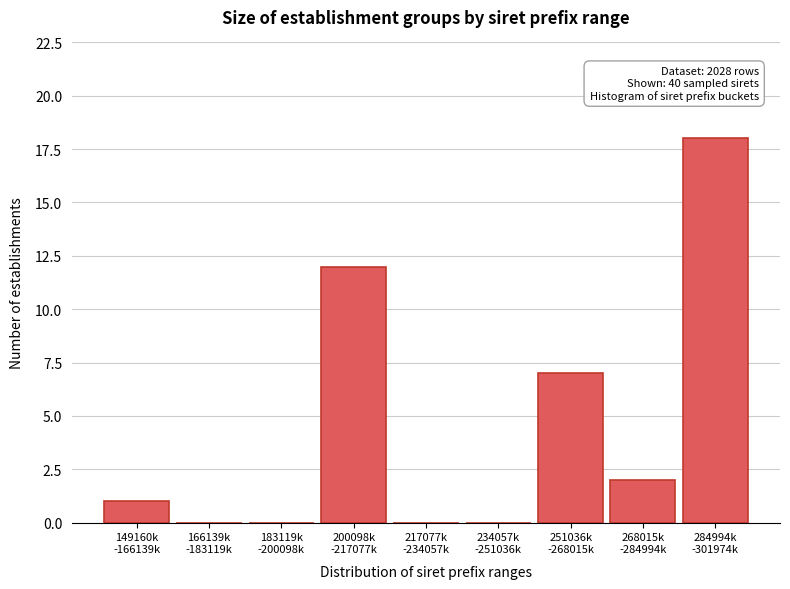

What is the sum of all values?

40